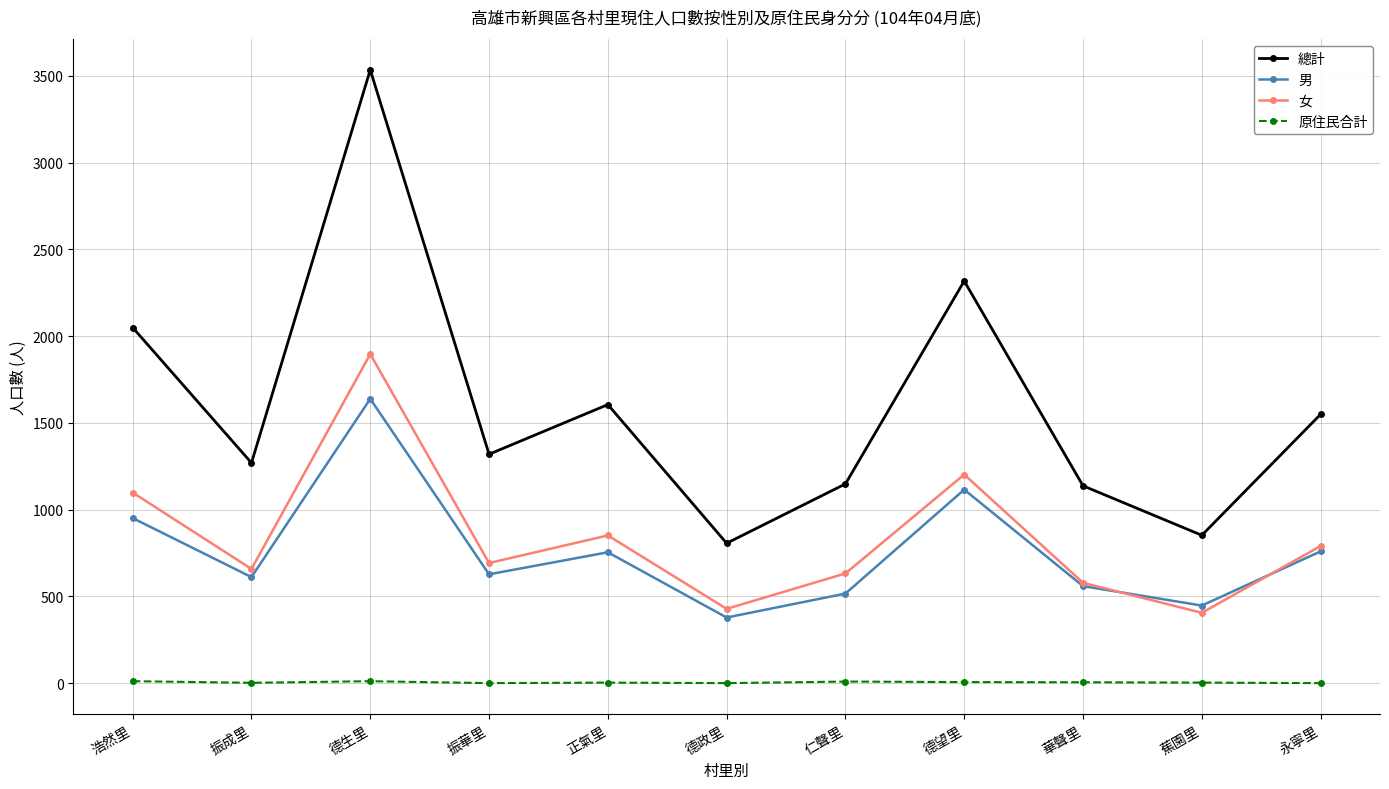

Is this an area chart (filled region under the line)?

No